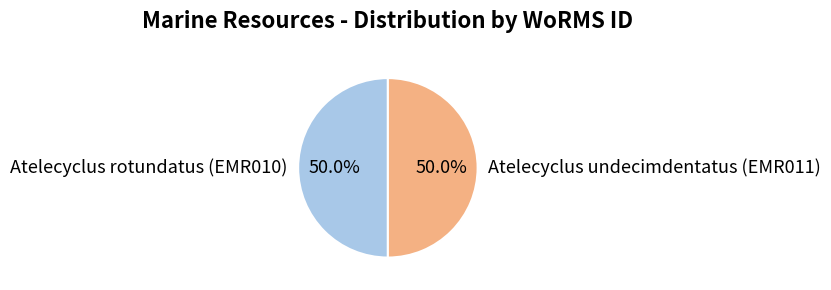

Combined, what portion of the pie is Atelecyclus rotundatus (EMR010) and Atelecyclus undecimdentatus (EMR011)?

100.0%